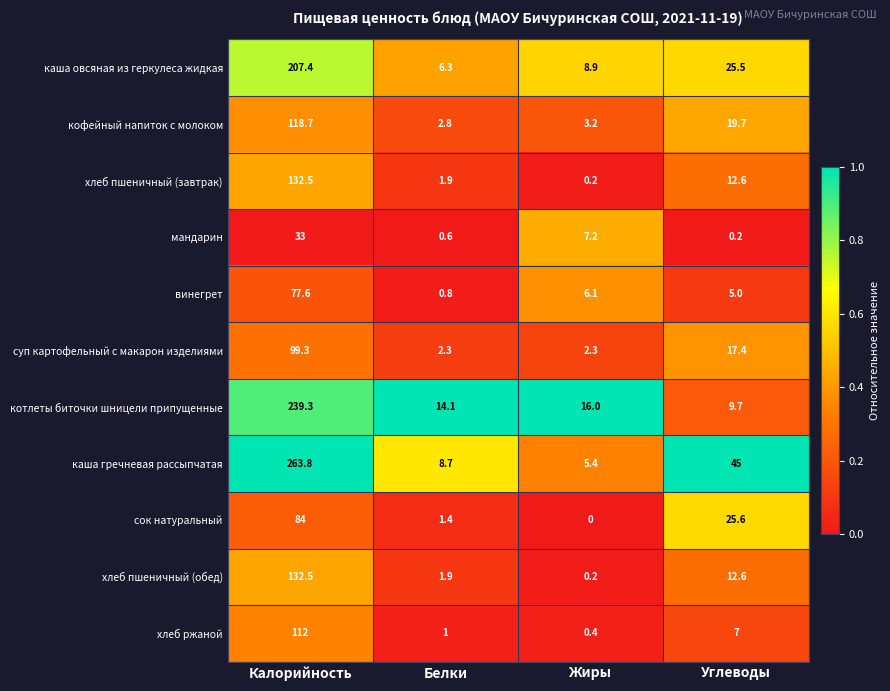

What is the maximum value shown in the chart?

263.8